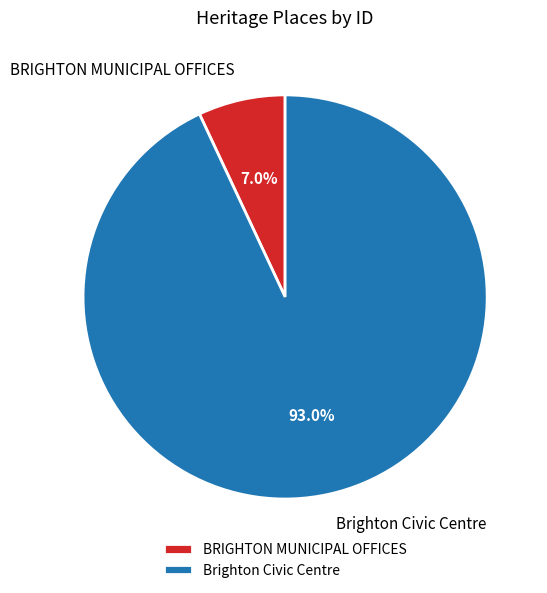

Is there any slice that represents more than half of the pie?

Yes